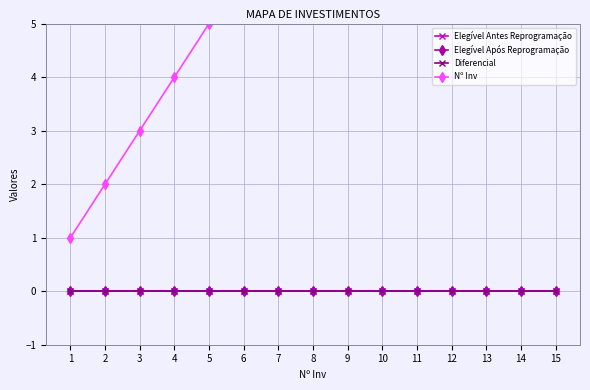

Which series has the largest total across all categories?

Nº Inv